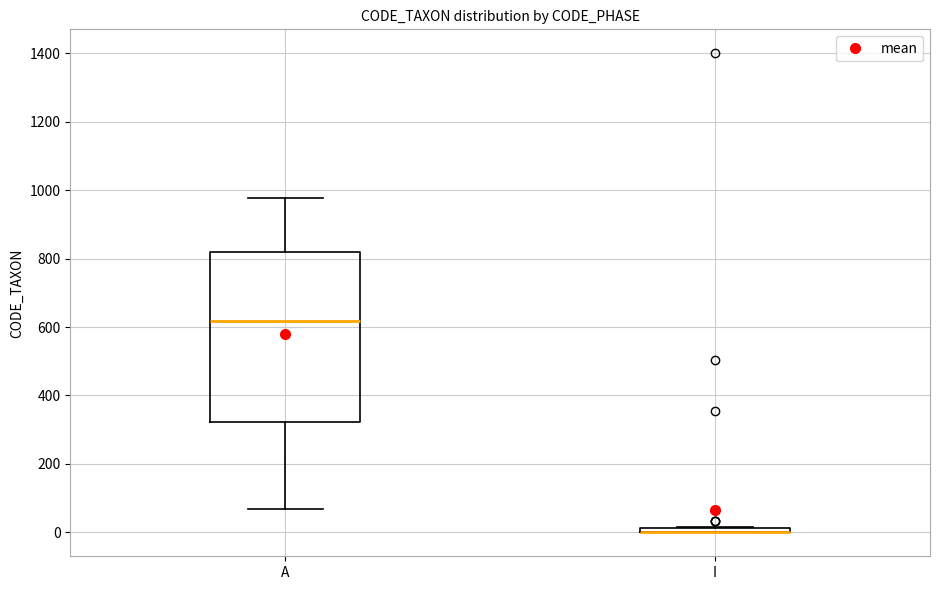

Comparing the boxes themselves (not the whiskers), which one is the tallest?

A